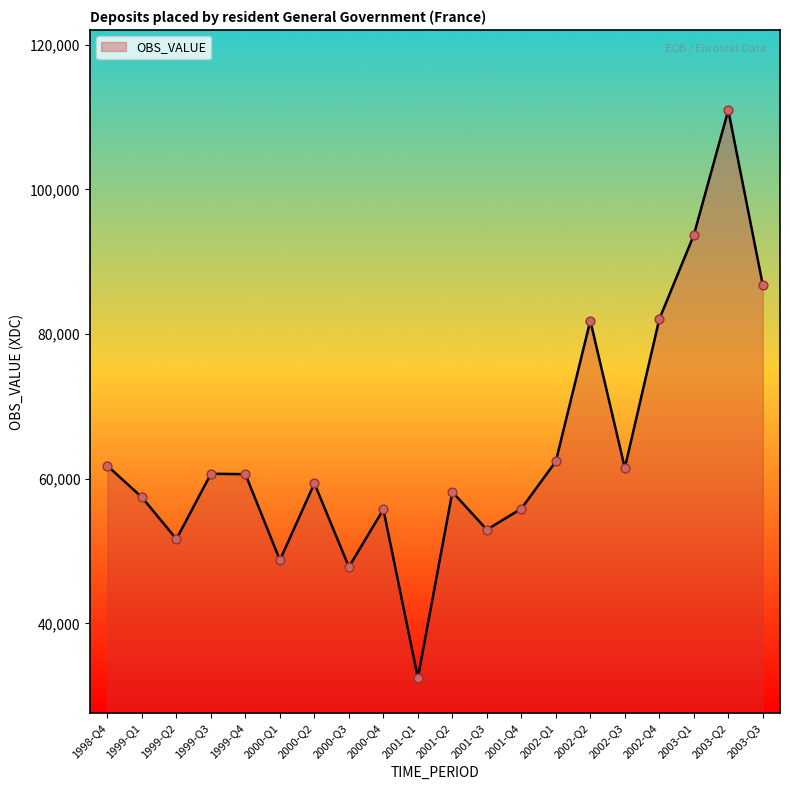

Approximately how many times larger is the value at 2000-Q1 compared to 2001-Q4?

0.9